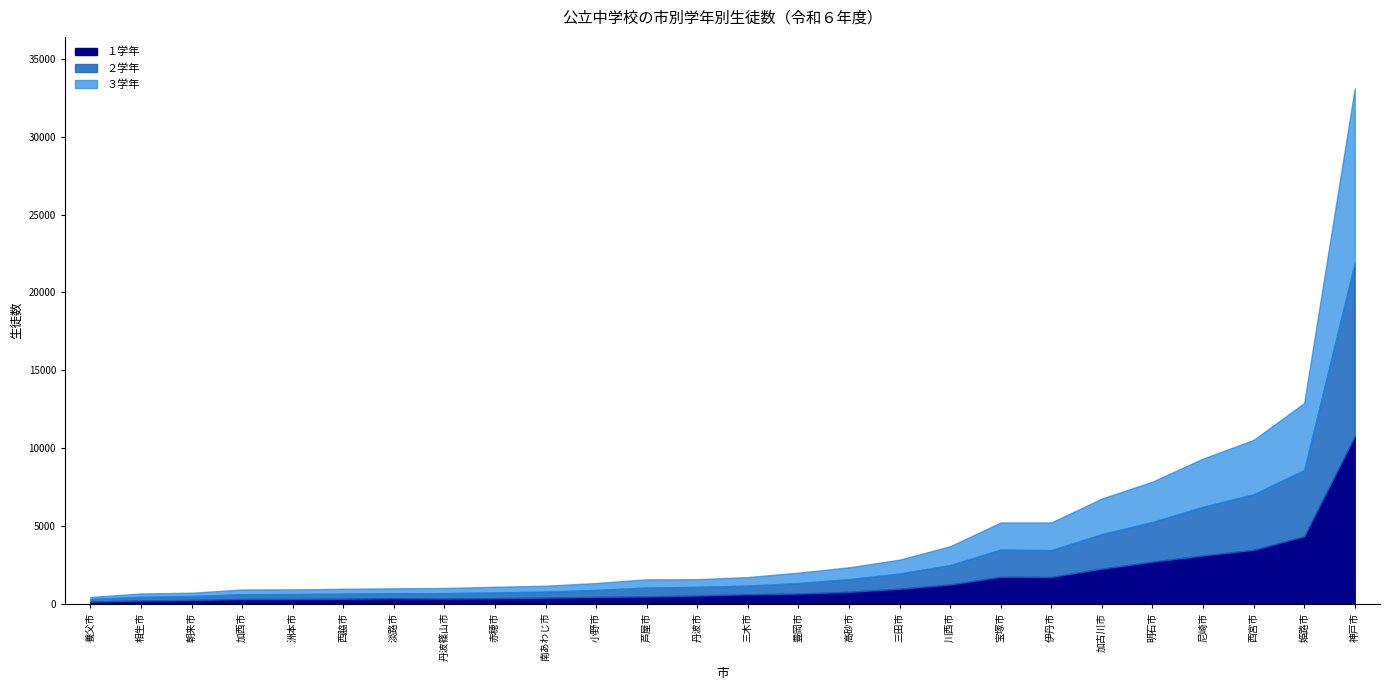

At which category does the chart reach its minimum across all series?

養父市